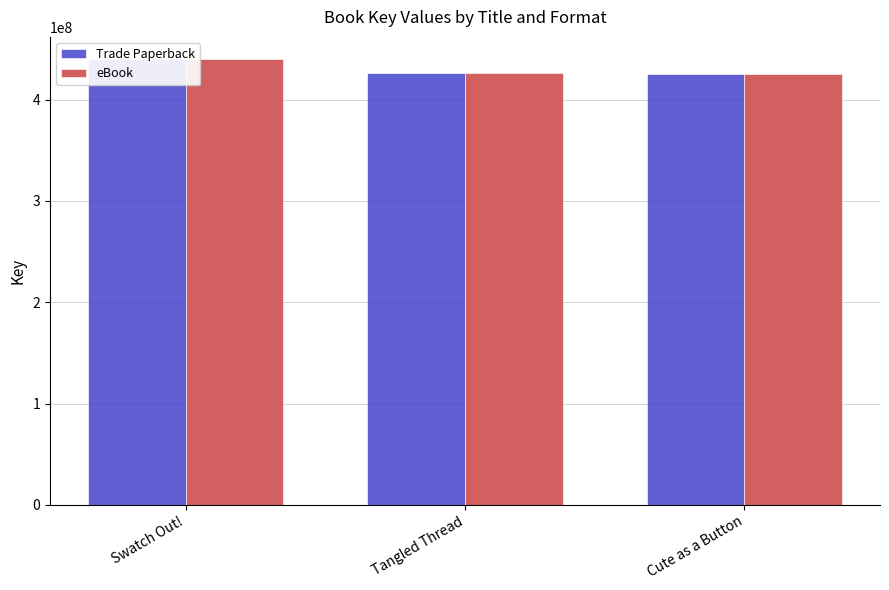

Are the bars horizontal?

No